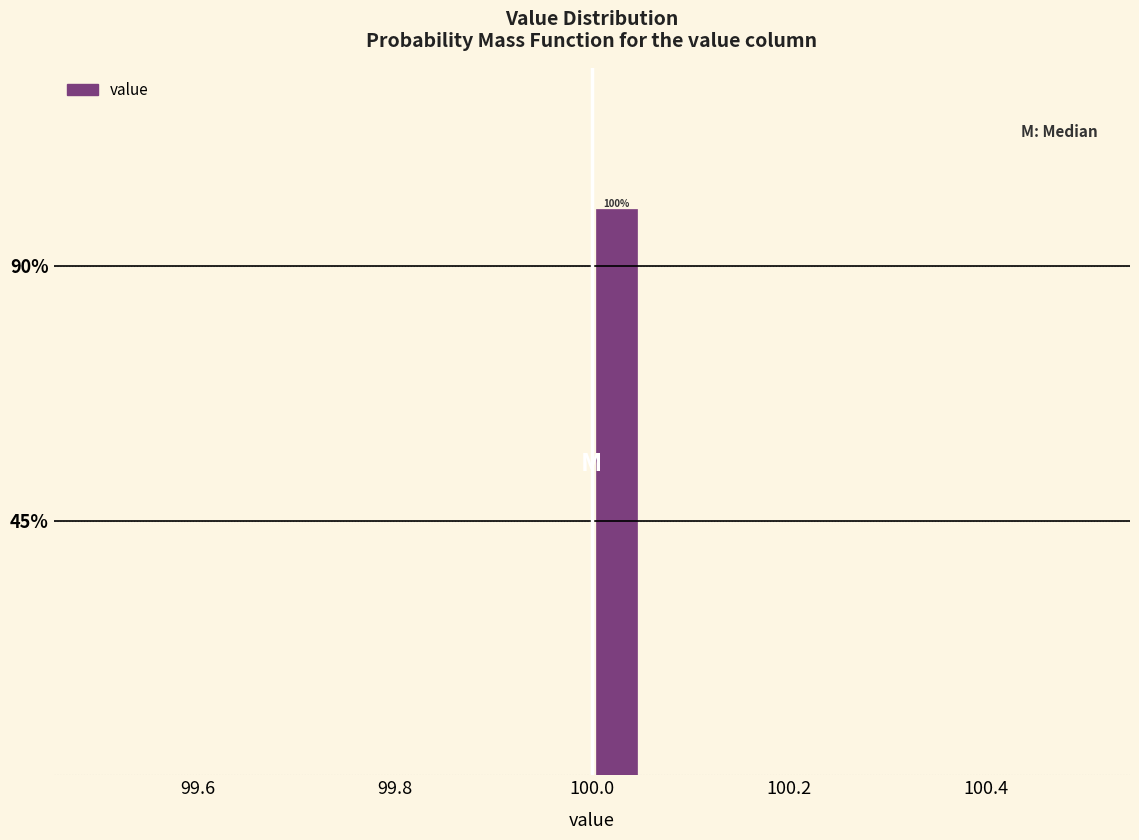

Read against the x-axis, roughly where is the centre of the tallest bar?

100.02